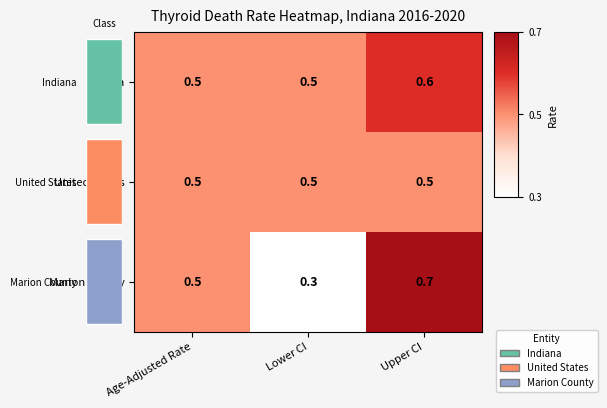

At which label is Indiana closest to 0?

Age-Adjusted Rate